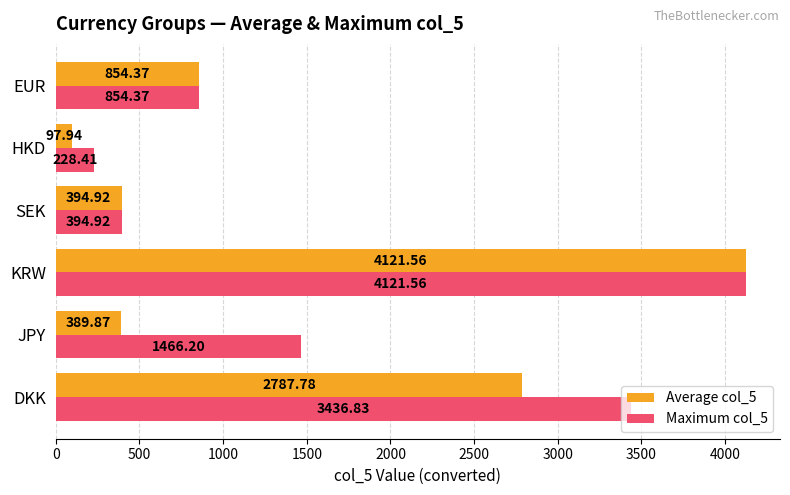

At which label does Maximum col_5 reach its peak?

KRW